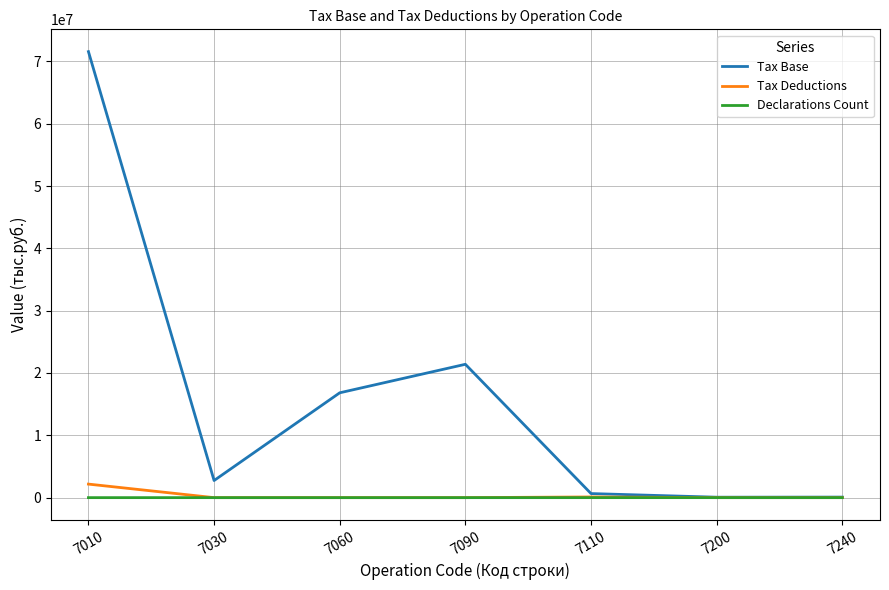

Which series has the largest total across all categories?

Tax Base